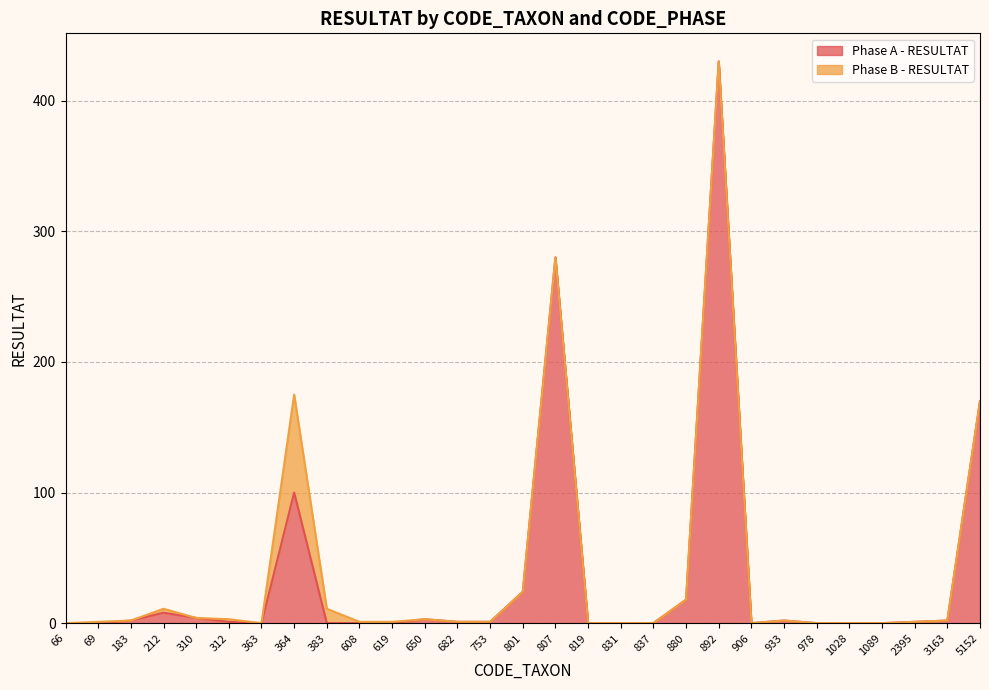

What is the average value?

36